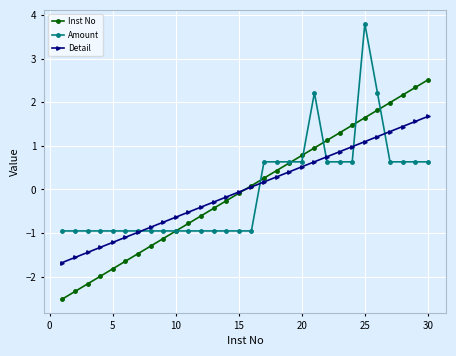

What is the value of the Detail point at the 21st from the left?

0.6